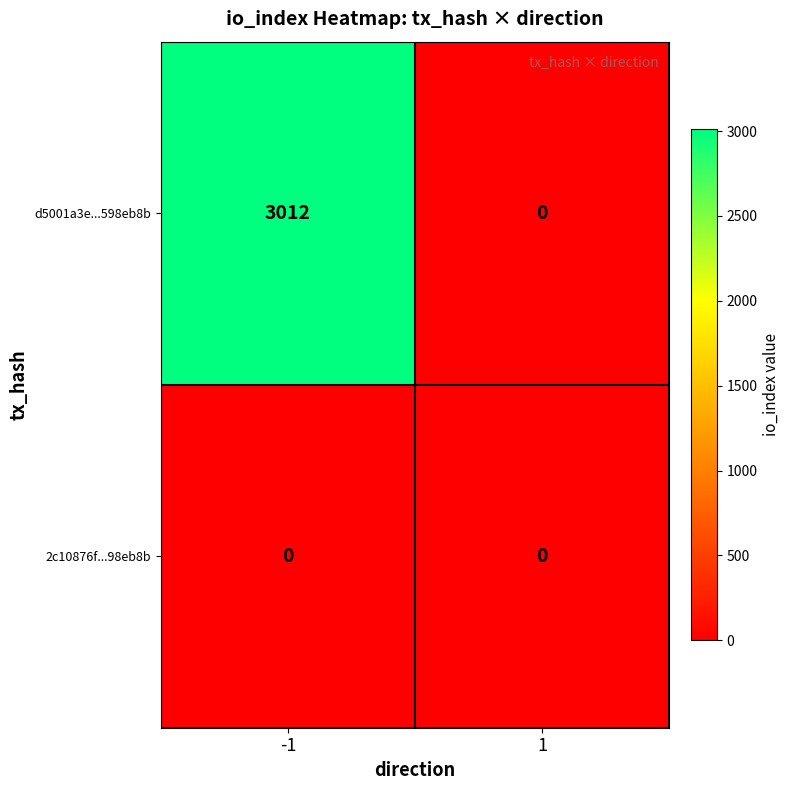

Rank the series by their maximum value, from lowest to highest.

2c10876fddbb086e43597e4e5f1ded950143d3c, d5001a3e987fcb68750e27144be82faa598eb8b